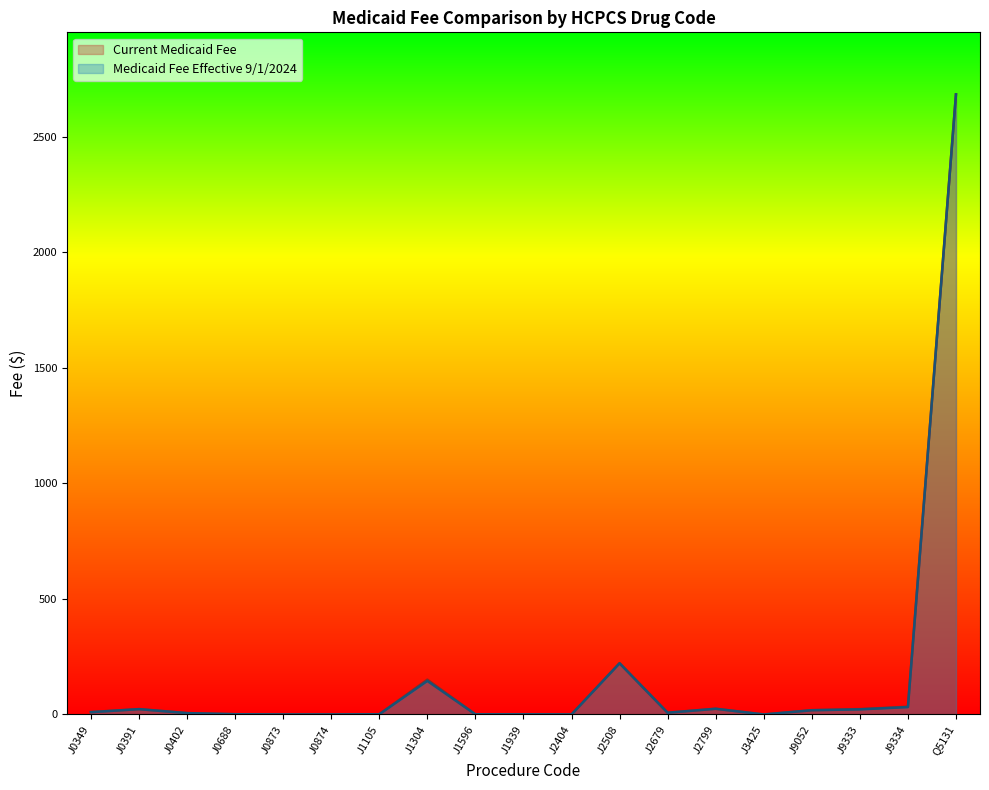

Reading left to right, what are all the values shown in this chart?

Current Medicaid Fee: 10.5	23.1	5.9	1.0	0.1	0.1	0.9	150.8	0.6	0.7	0.1	222.1	7.5	24.7	0.0	18.4	23.2	33.6	2683.2
Medicaid Fee Effective 9/1/2024: 9.9	23.1	5.9	1.0	0.1	0.1	0.9	145.2	0.6	0.7	0.1	221.4	7.5	24.7	0.0	18.4	22.0	31.9	2683.2